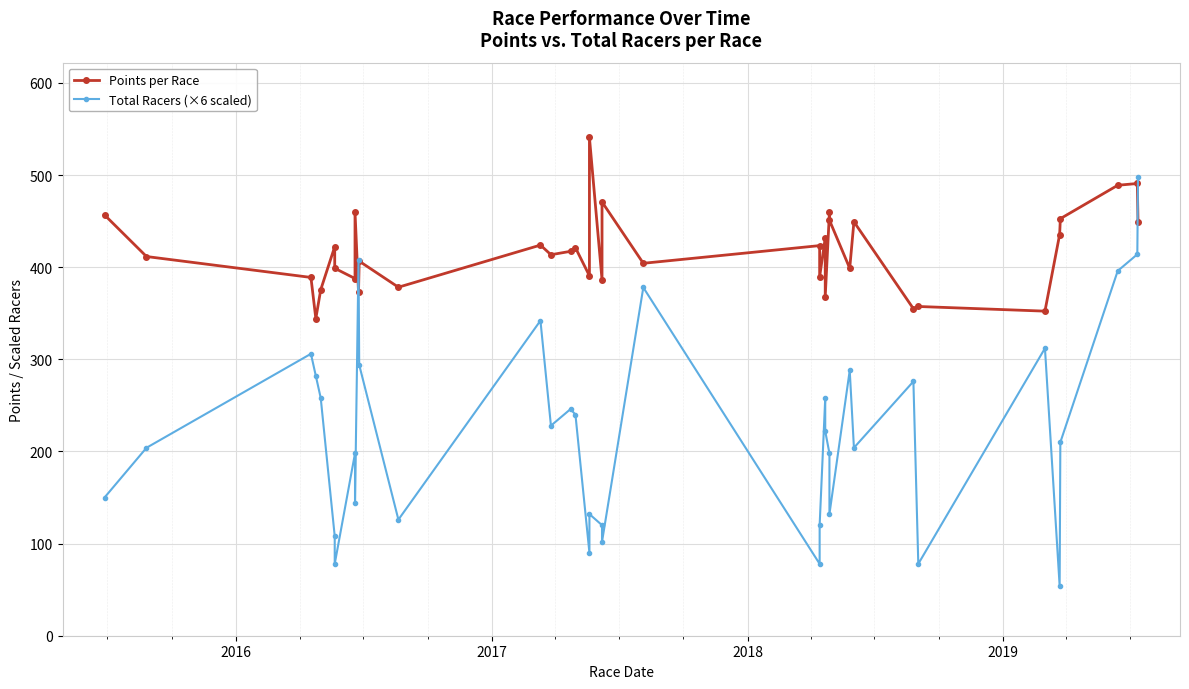

What is the difference between the maximum and second lowest values in the Total Racers (×6 scaled) series?

420.0